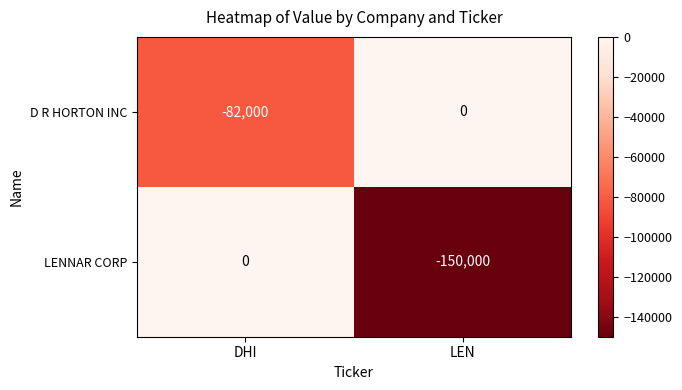

The value of LENNAR CORP at DHI is -64651. True or false?

False